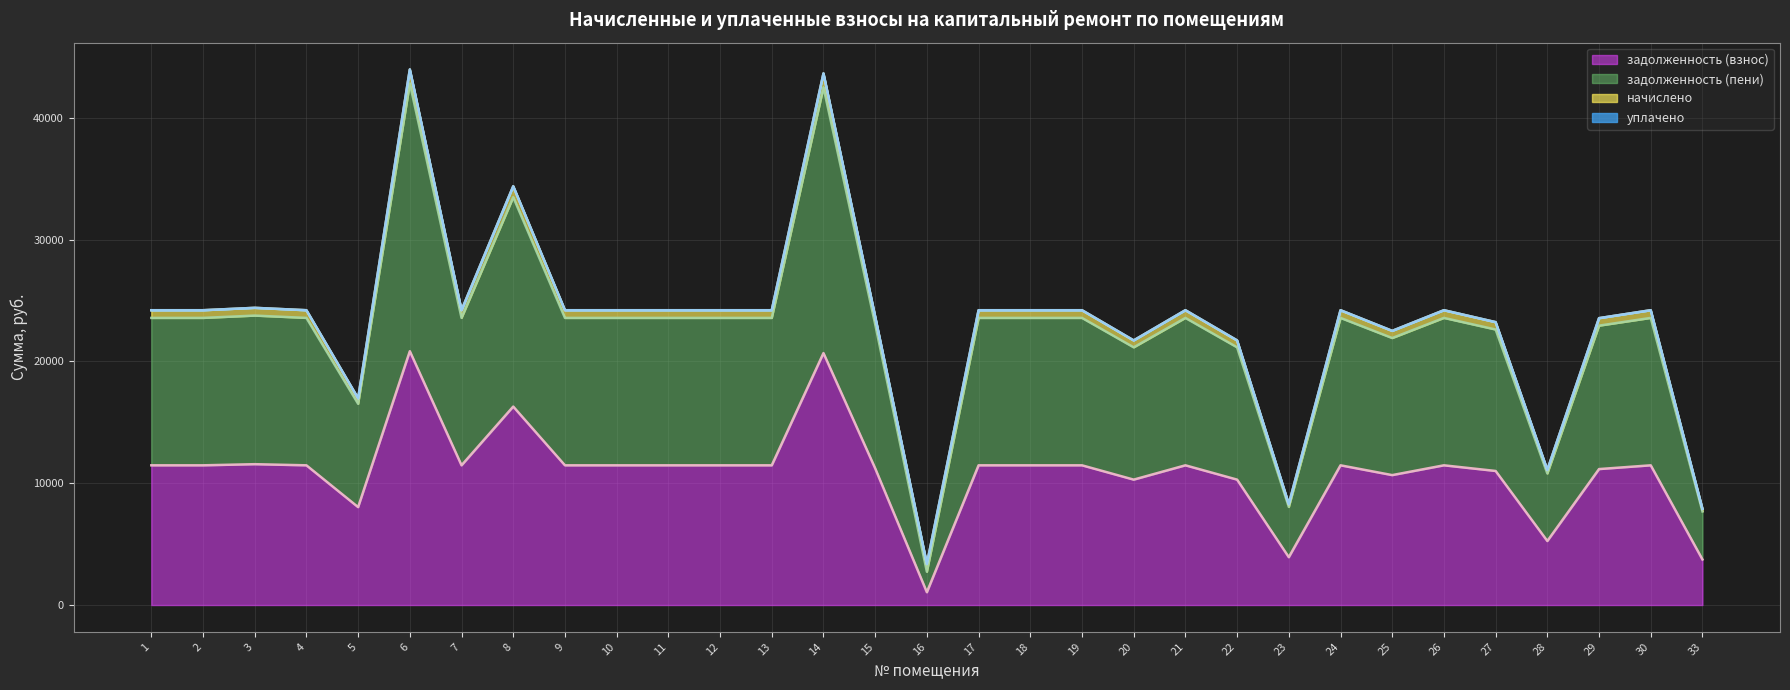

Which series has the widest spread of values?

задолженность (пени)